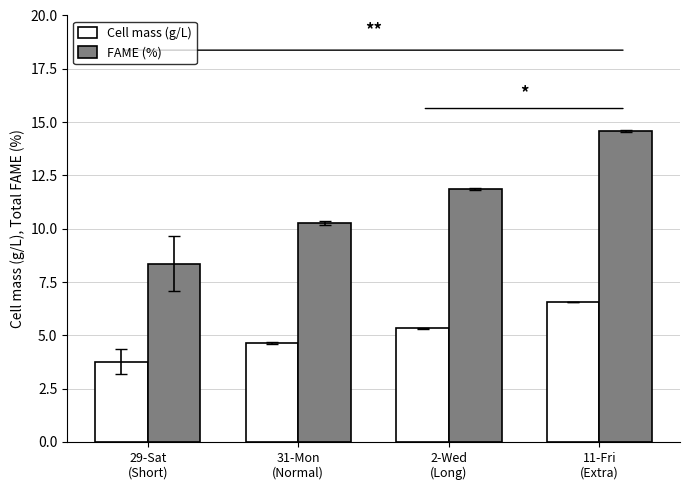

Rank the series by their maximum value, from lowest to highest.

Cell mass (g/L), FAME (%)